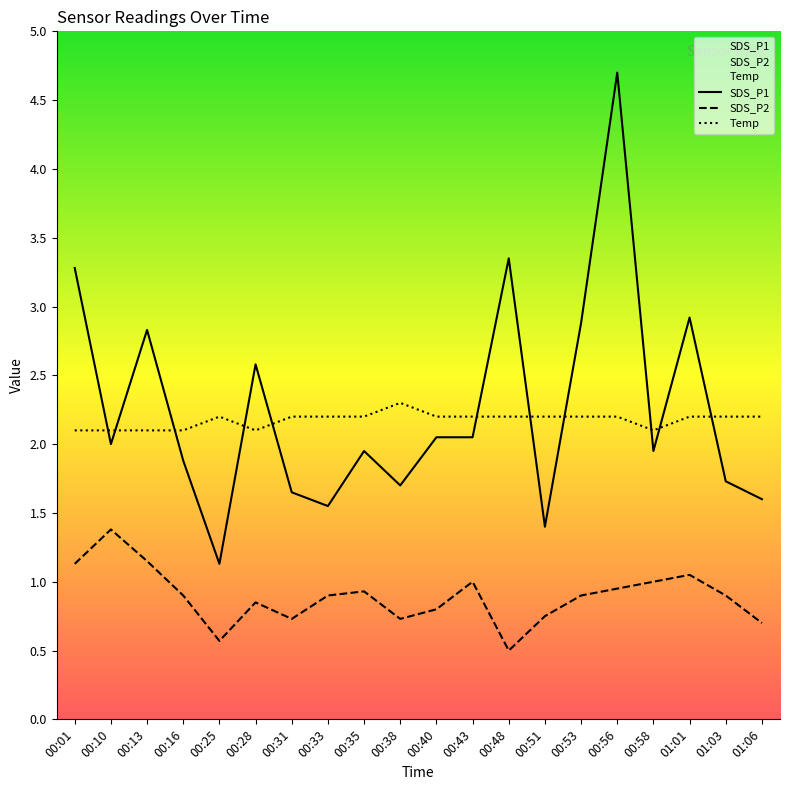

At which label is SDS_P2 closest to 0?

00:48